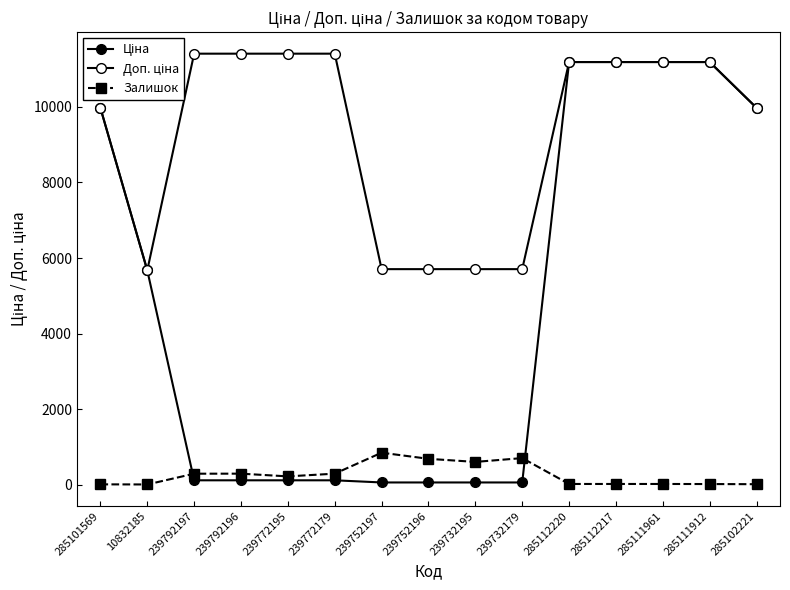

How many values in the Залишок series are below 218?

7